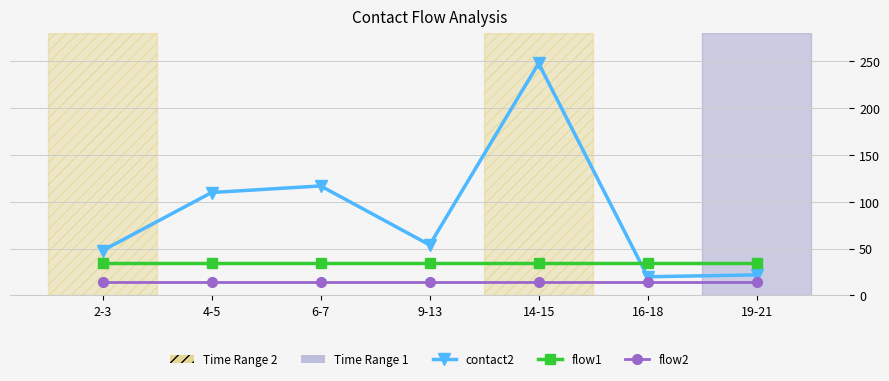

What is the value of the flow1 point at the 4th from the left?

35